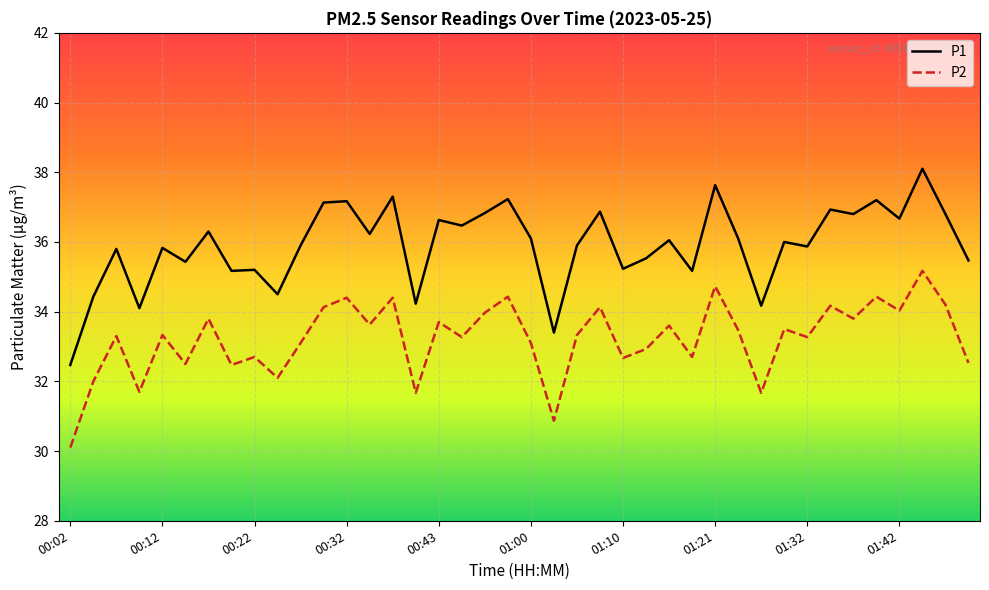

Which series has the largest range (max minus min)?

P1